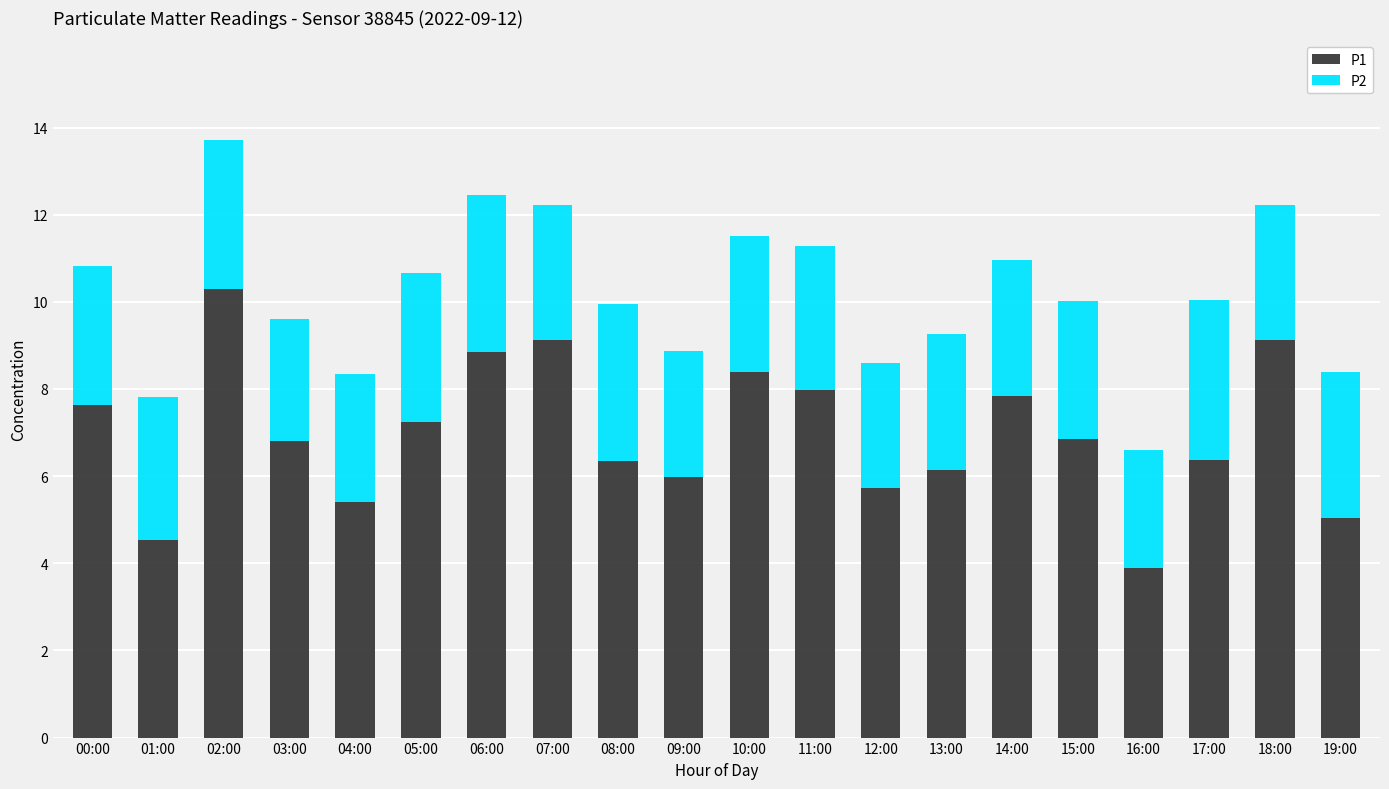

What is the total value across all series at 12:00?

8.6